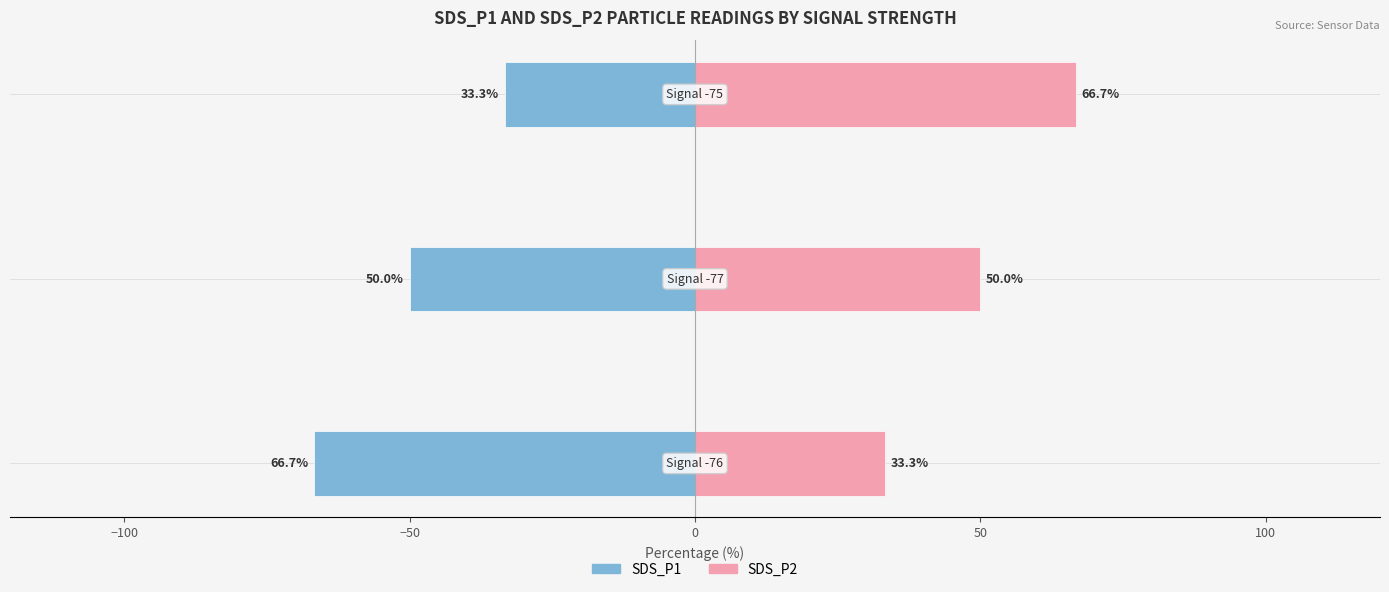

How many groups of bars are there?

3